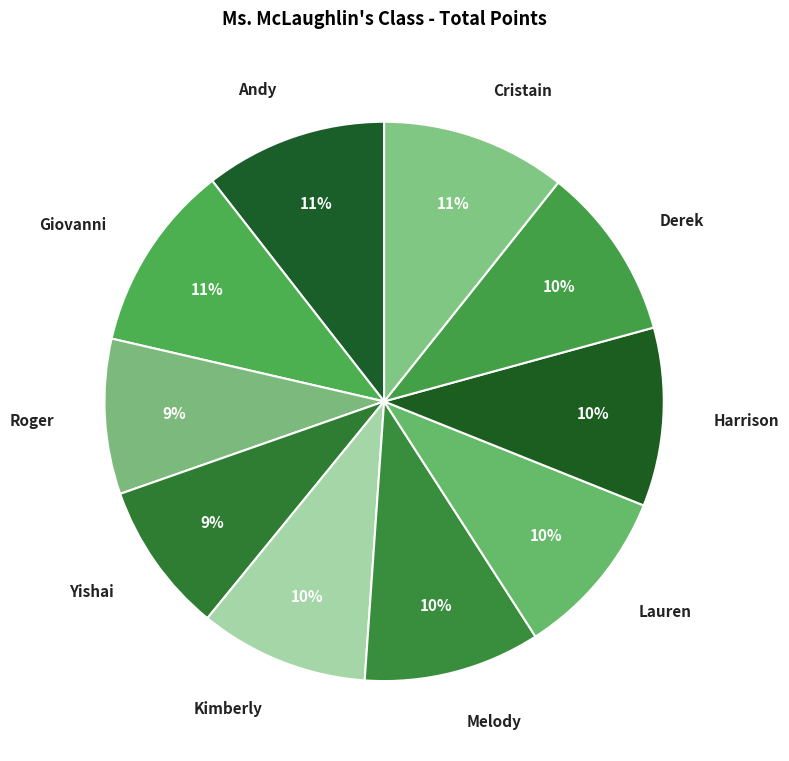

Approximately how many times larger is the value at Derek compared to Melody?

1.0